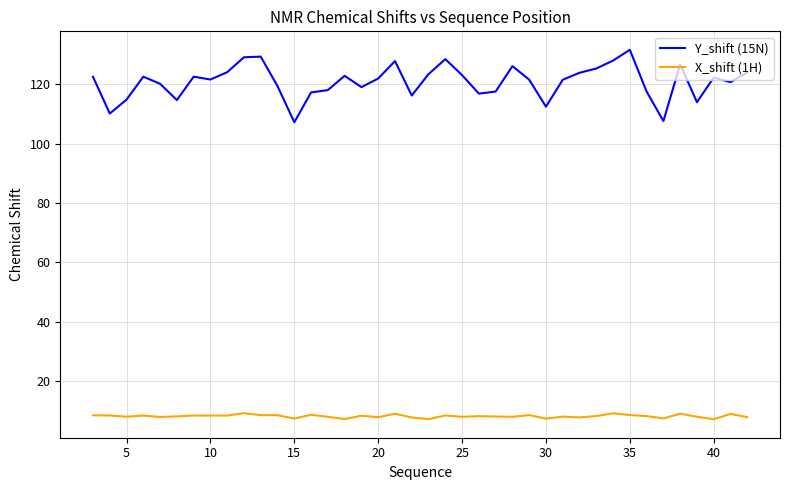

Which series has the largest total across all categories?

Y_shift (15N)